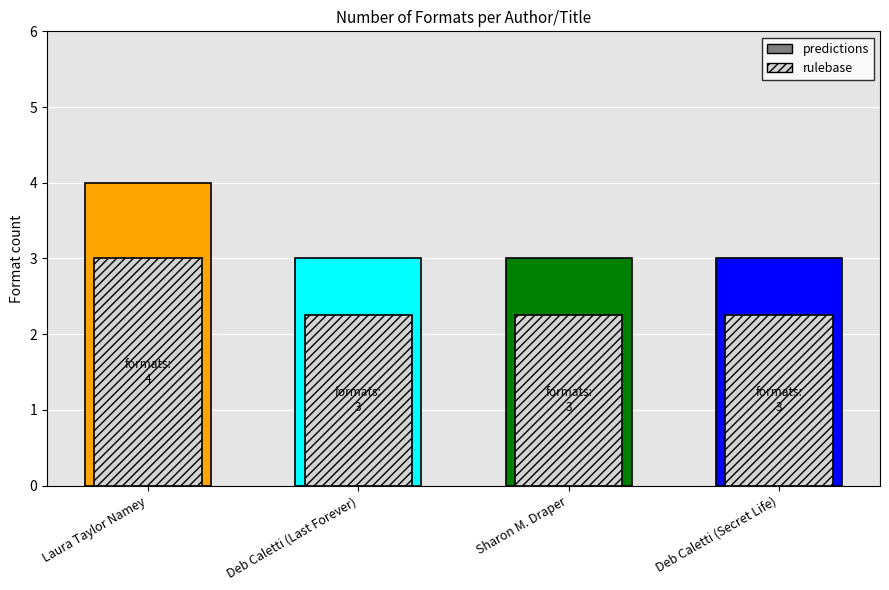

At which category is the sum across all series the highest?

Laura Taylor Namey